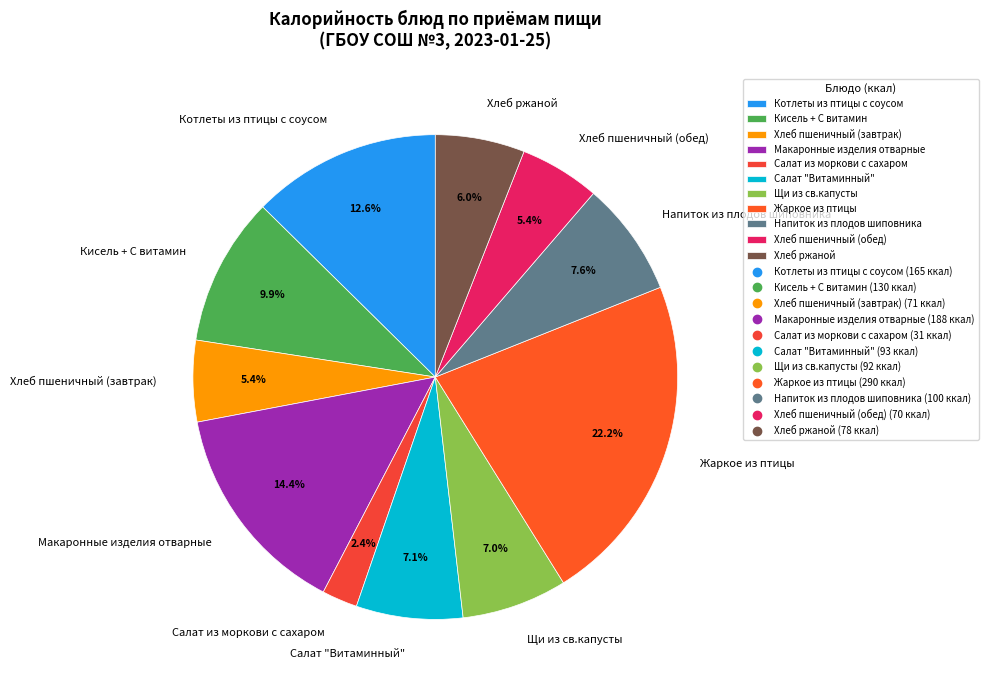

Does Макаронные изделия отварные represent more than half of the total?

No